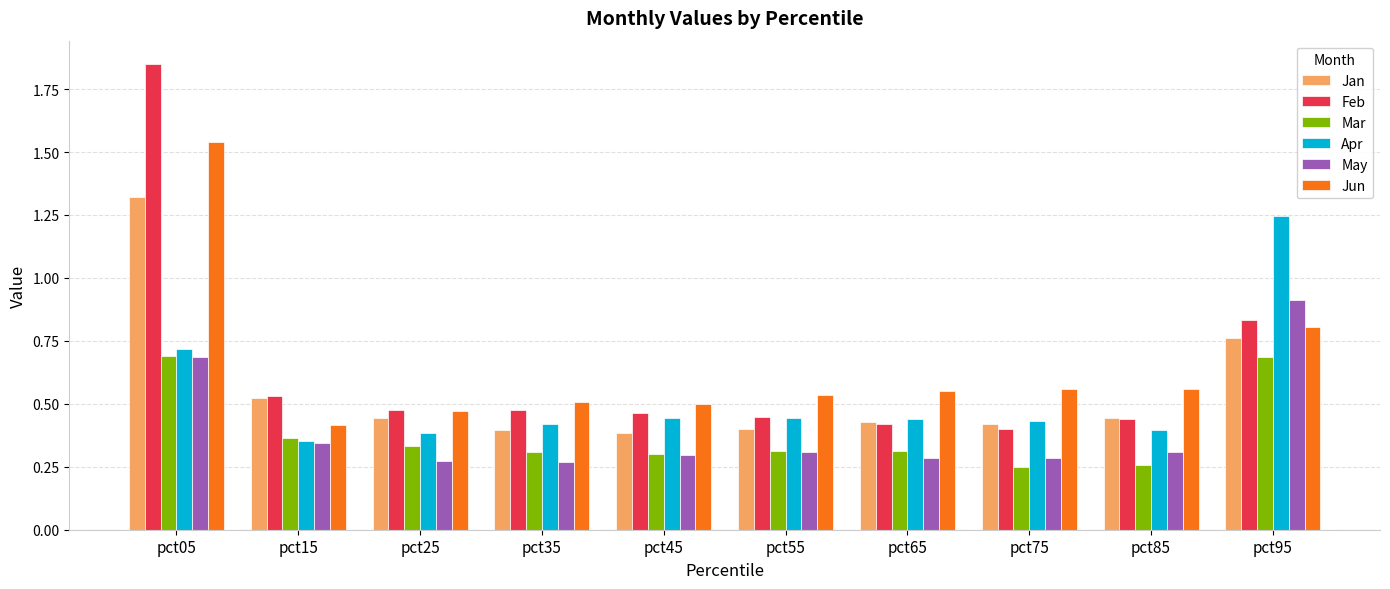

Which label corresponds to the largest value in the chart?

pct05